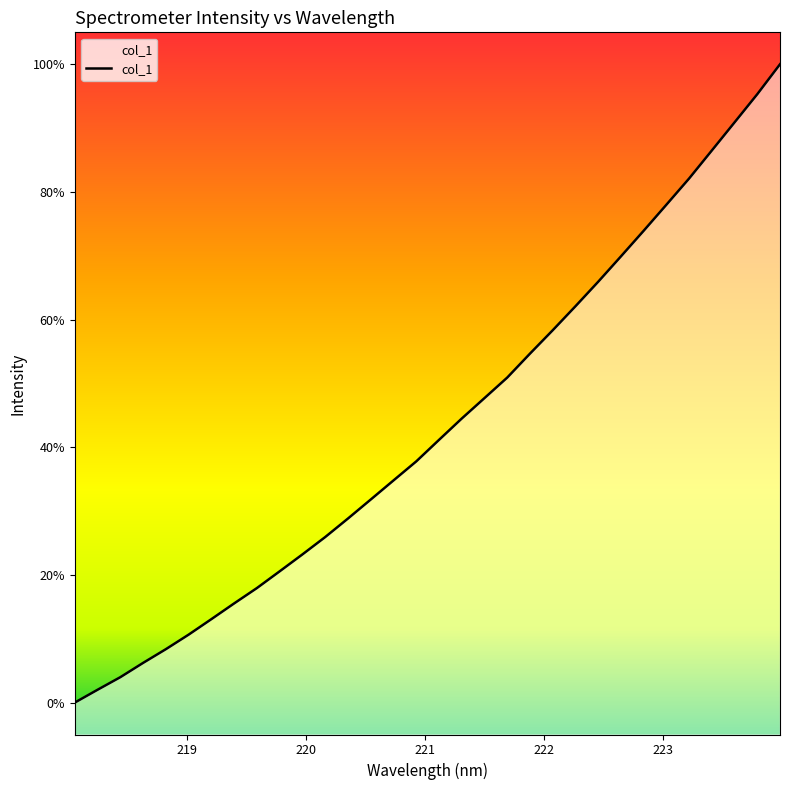

The chart shows a value of 35.1 at 219.7801. True or false?

False